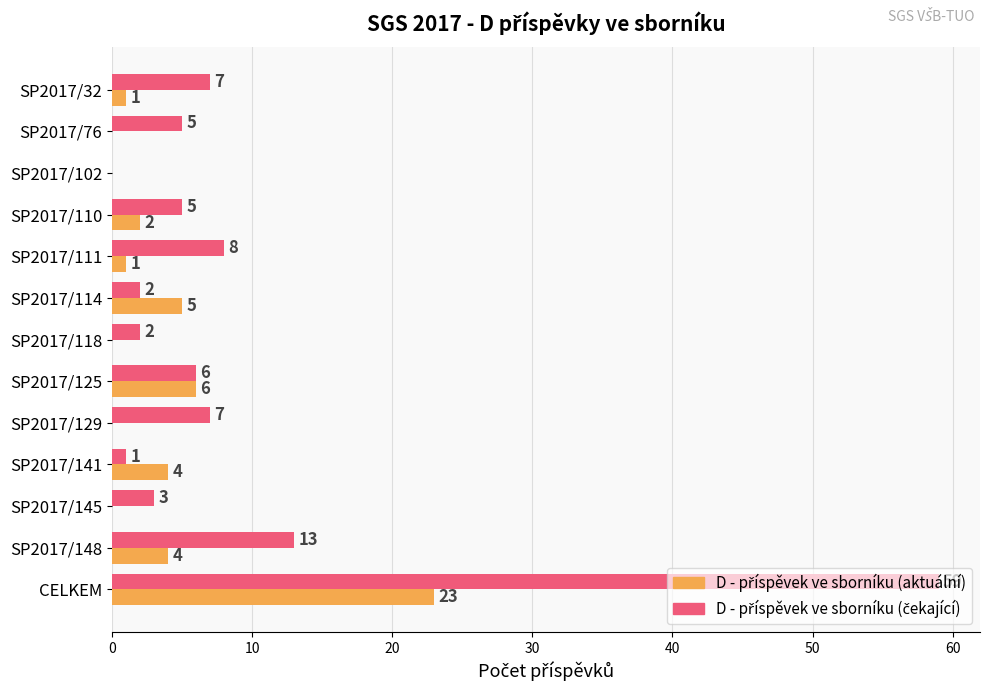

What is the total value across all series at SP2017/129?

7